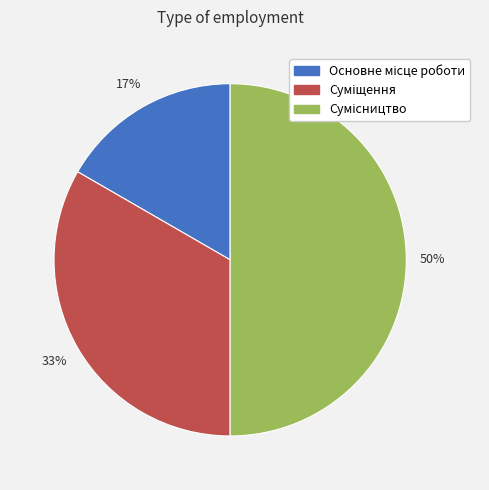

To the nearest percent, what is the difference between the largest and smallest slice percentages?

33%